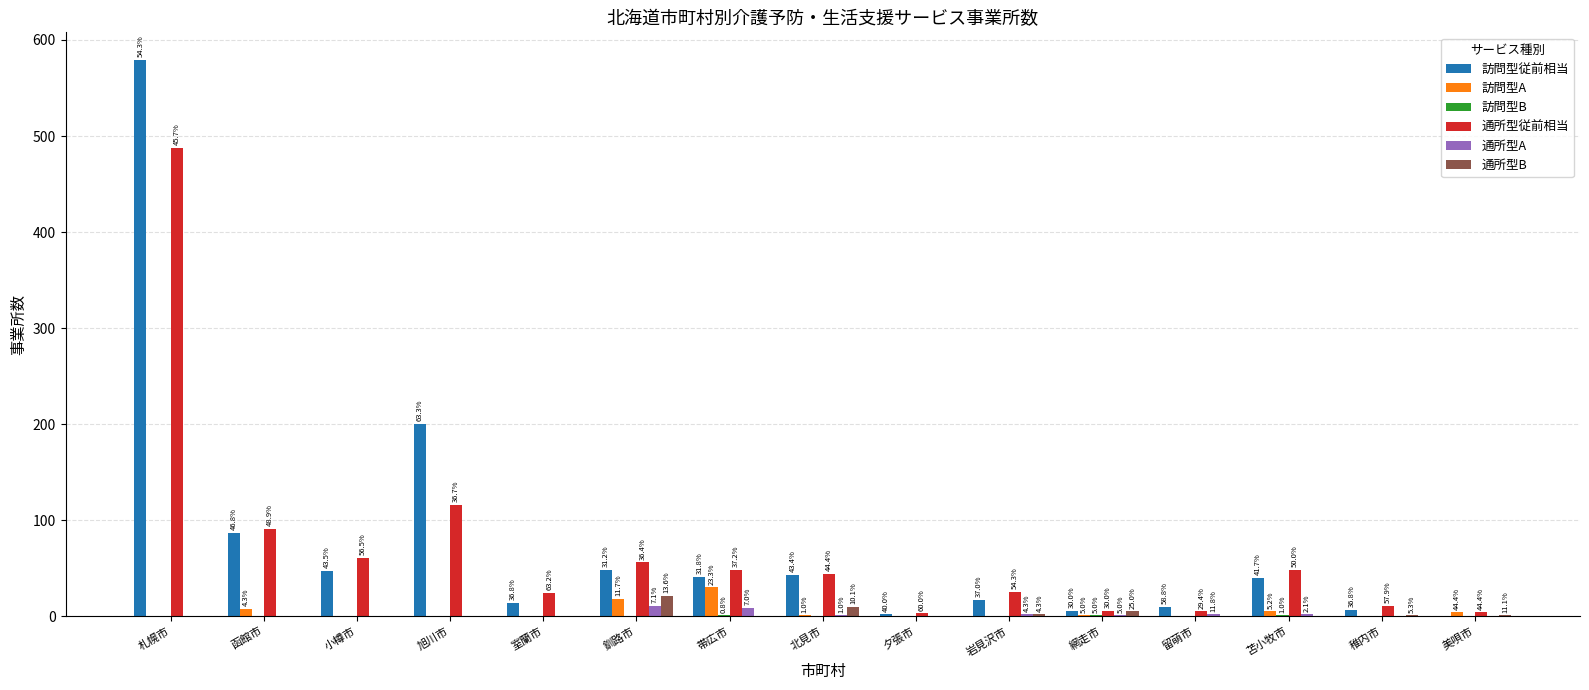

How many groups of bars are there?

15